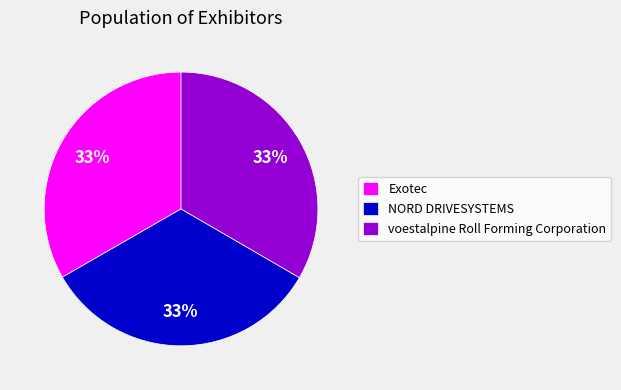

Approximately how many times larger is the value at Exotec compared to NORD DRIVESYSTEMS?

1.0